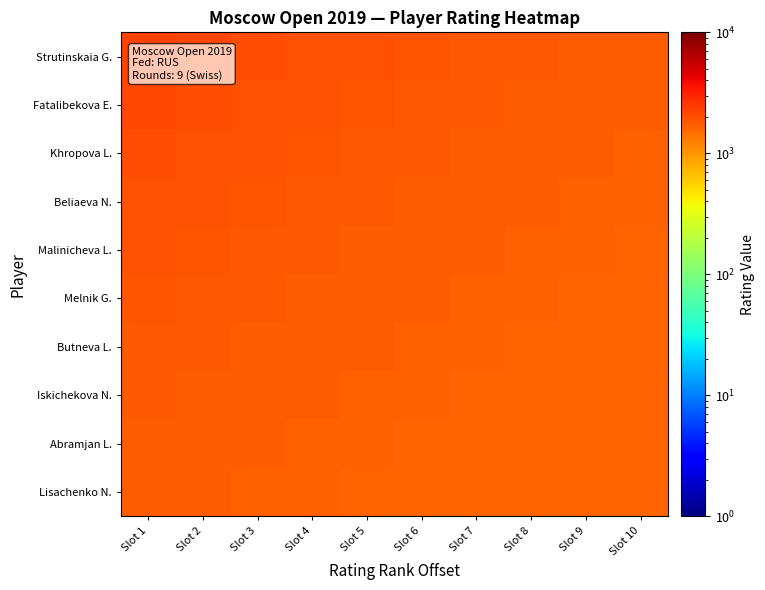

Which series has the largest range (max minus min)?

Strutinskaia G.